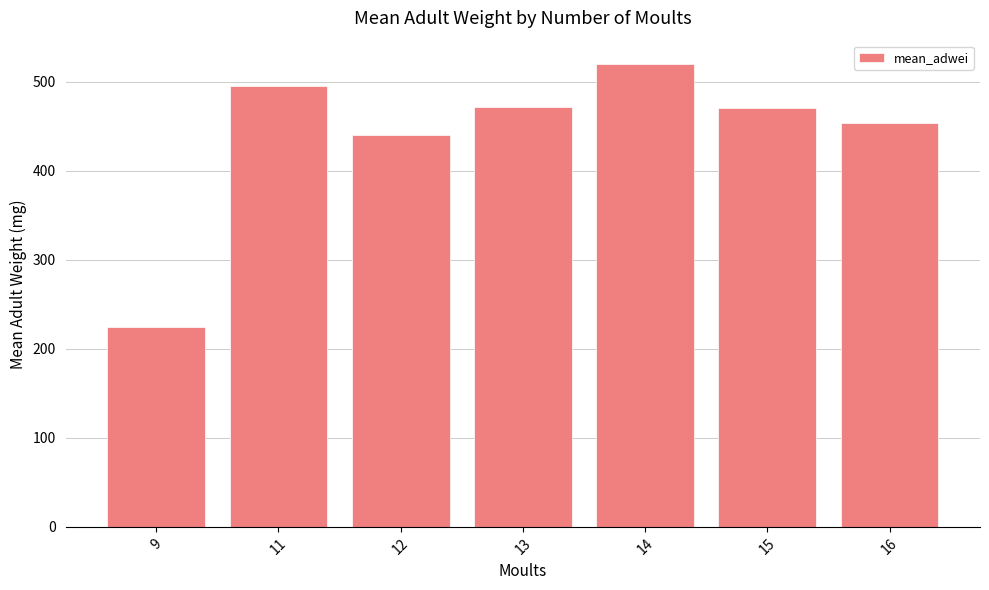

Count the number of data series in this chart.

1